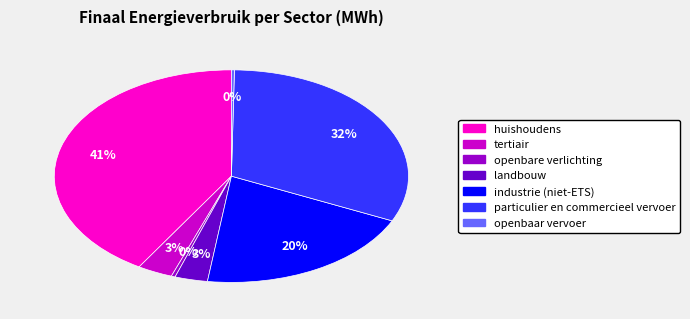

Approximately how many times larger is the value at particulier en commercieel vervoer compared to industrie (niet-ETS)?

1.6